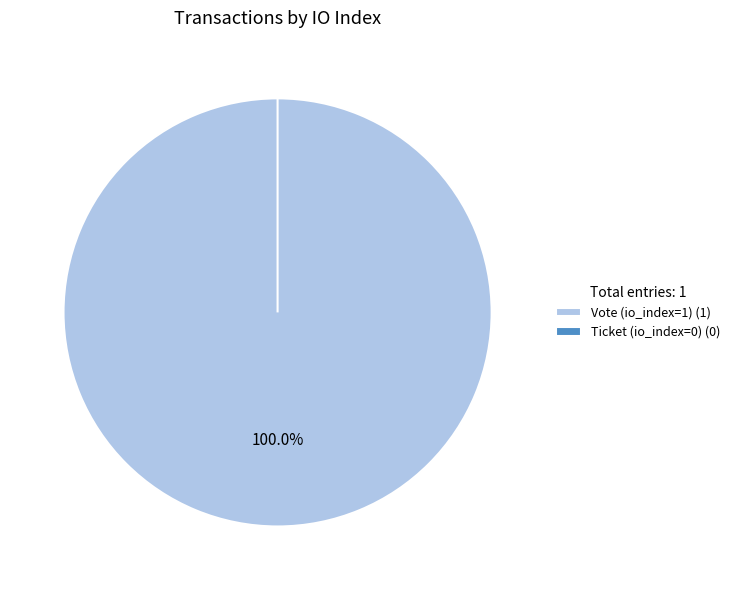

To the nearest percent, what is the difference between the largest and smallest slice percentages?

100%